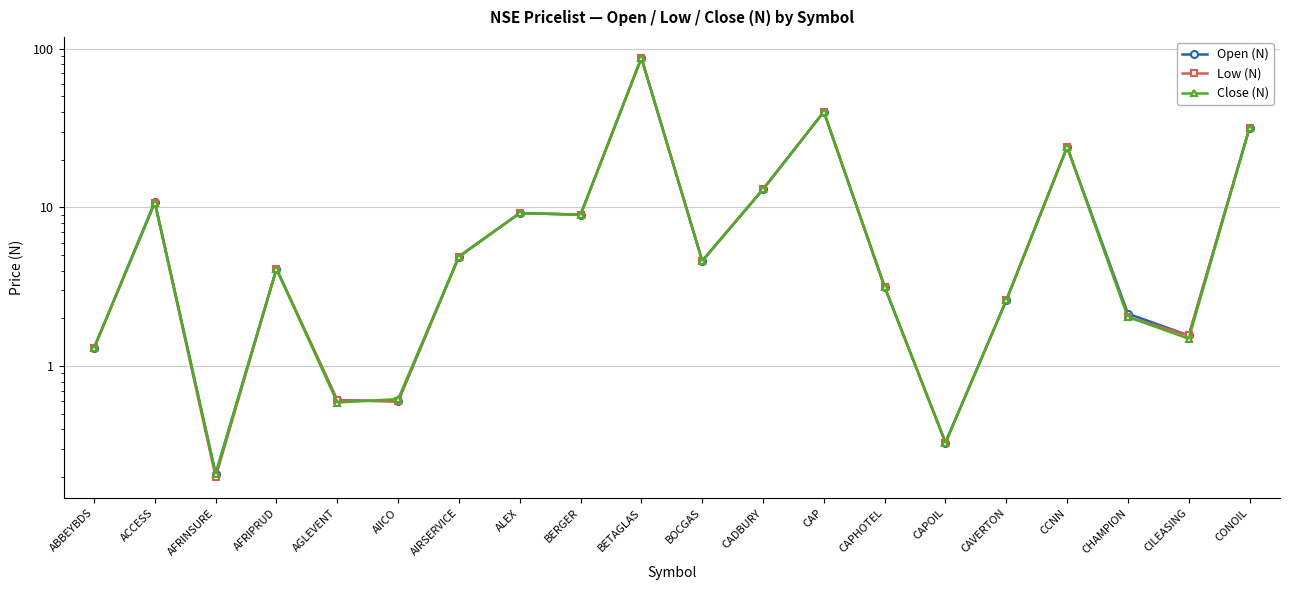

What is the highest value of the Low (N) series?

87.3